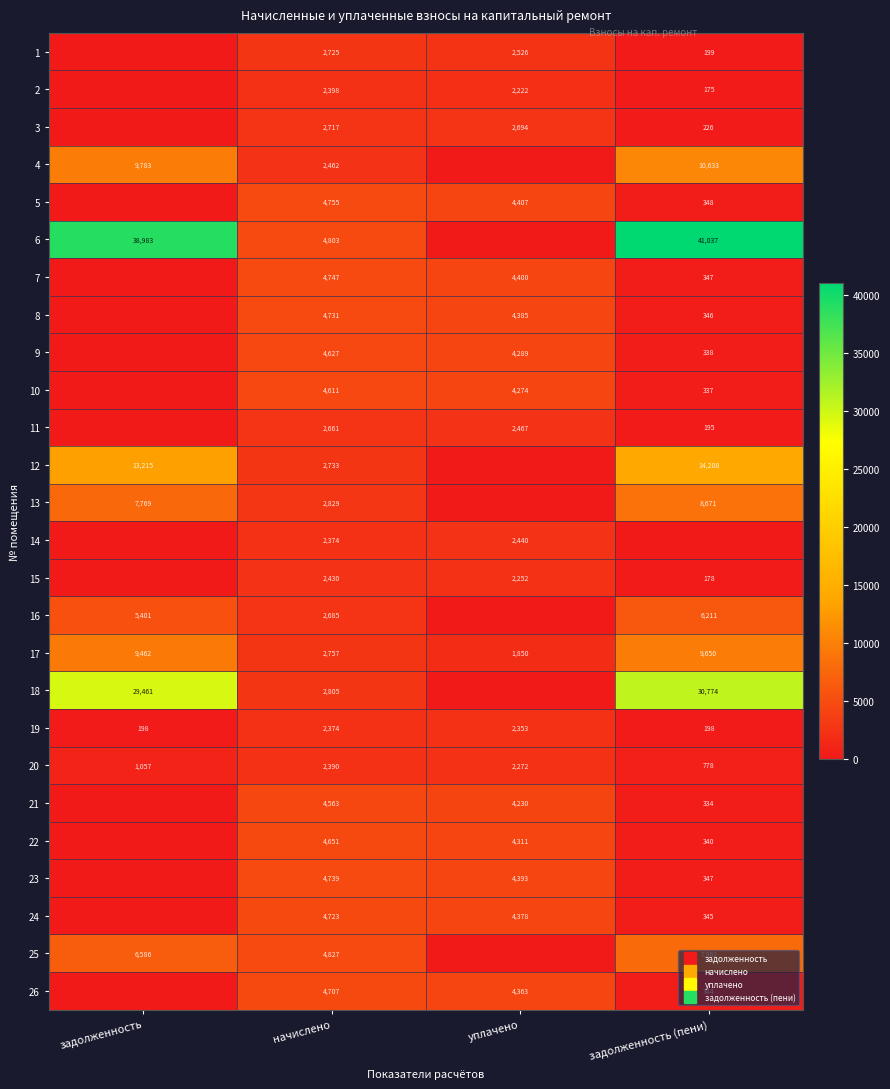

What is the difference between the second highest and minimum values in the 18 series?

29461.4